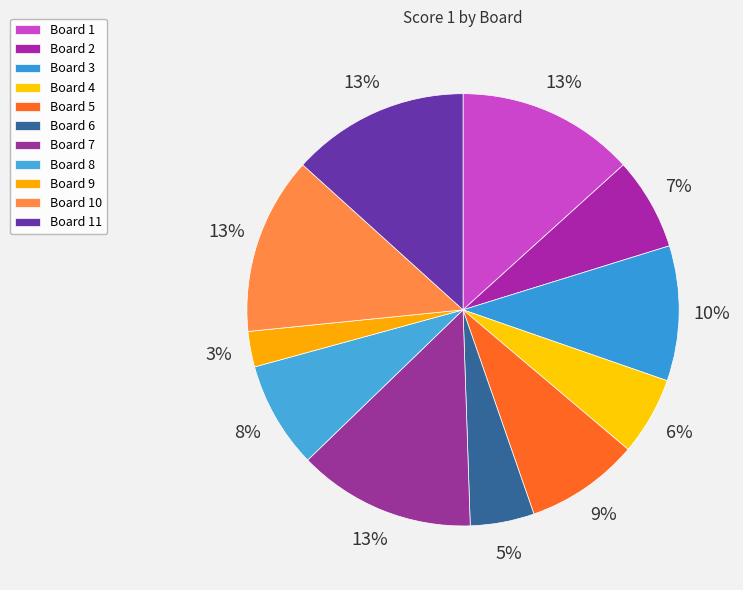

Does any single category account for the majority?

No